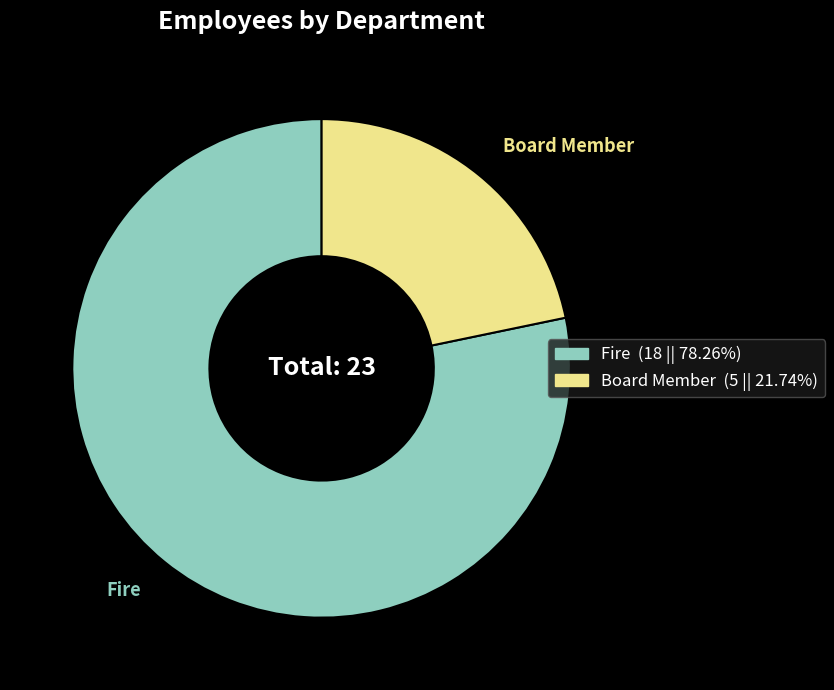

What is the smallest slice in the pie chart?

Board Member